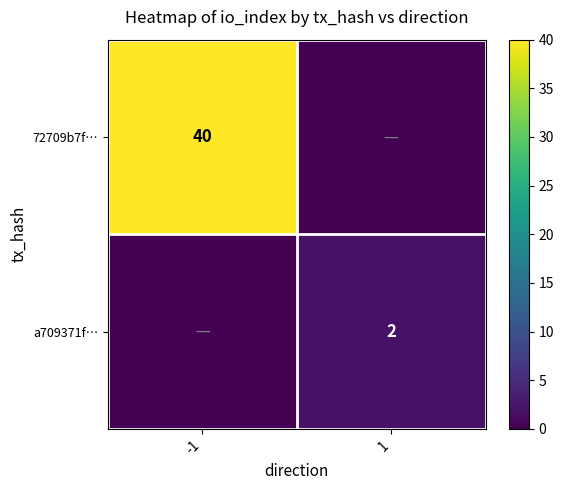

True or false: 72709b7f… has a value of 9 at -1.

False